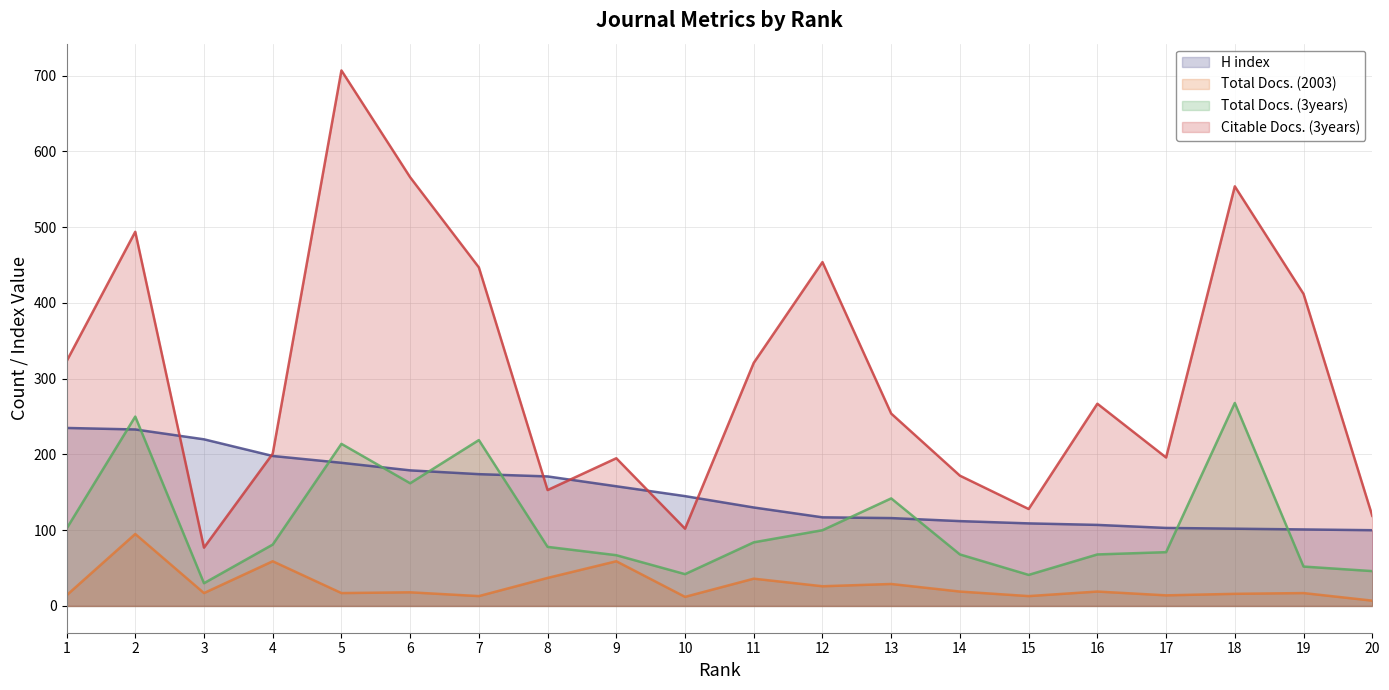

Reading left to right, transcribe all the data shown in this chart.

H index: 235	233	220	198	189	179	174	171	158	145	130	117	116	112	109	107	103	102	101	100
Total Docs. (2003): 14	95	17	59	17	18	13	37	59	12	36	26	29	19	13	19	14	16	17	7
Total Docs. (3years): 102	250	30	81	214	162	219	78	67	42	84	100	142	68	41	68	71	268	52	46
Citable Docs. (3years): 323	494	77	201	707	566	447	153	195	102	321	454	254	172	128	267	196	554	412	119